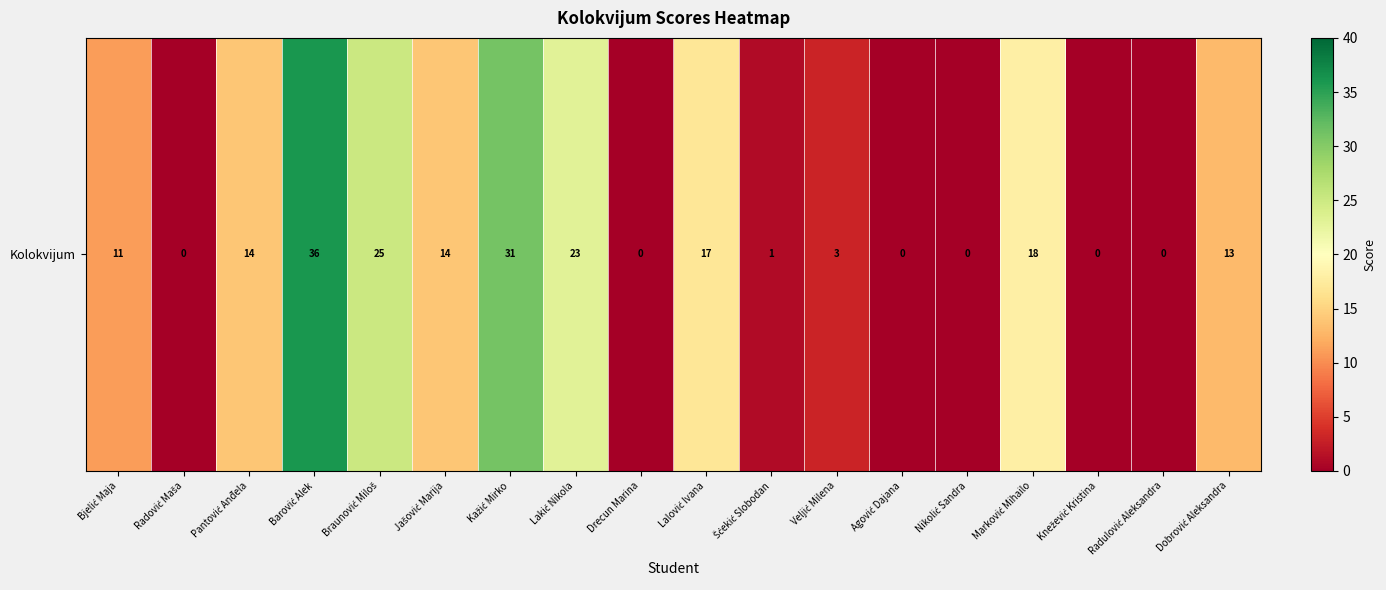

Rank the categories by value from highest to lowest.

Barović Alek, Kažić Mirko, Braunović Miloš, Lakić Nikola, Marković Mihailo, Lalović Ivana, Pantović Anđela, Jašović Marija, Dobrović Aleksandra, Bjelić Maja, Veljić Milena, Šćekić Slobodan, Radović Maša, Drecun Marina, Agović Dajana, Nikolić Sandra, Knežević Kristina, Radulović Aleksandra